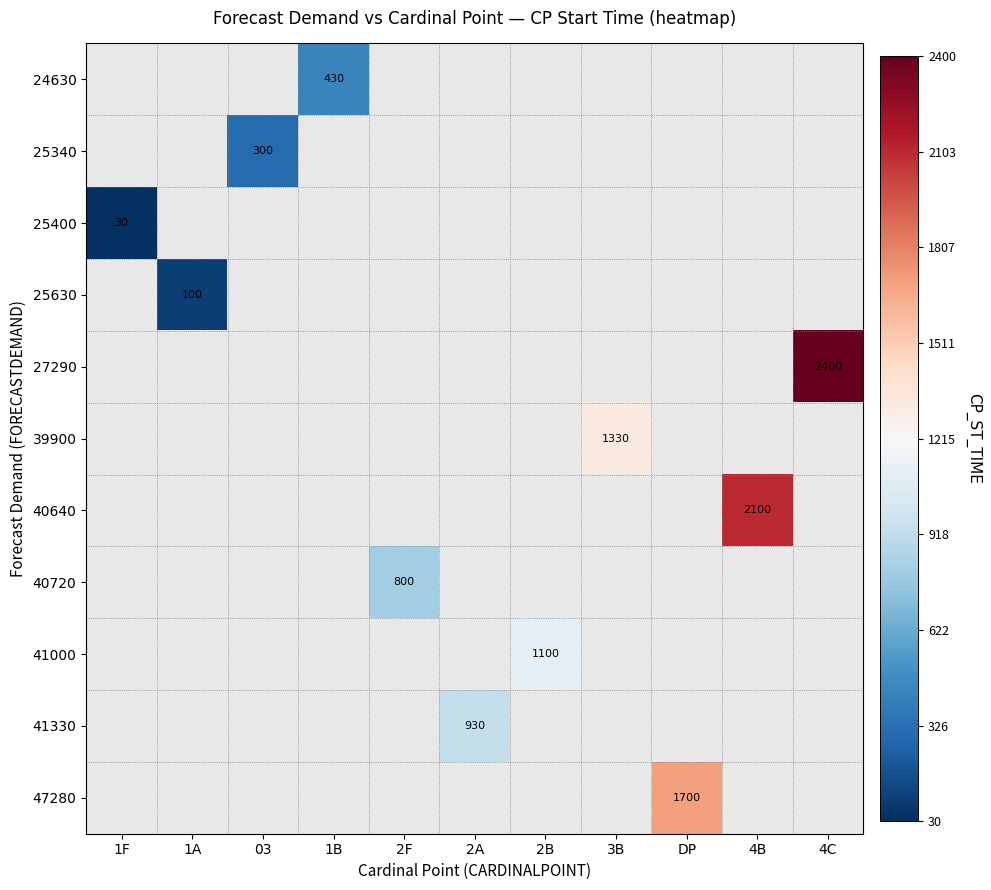

Which series has the largest range (max minus min)?

27290